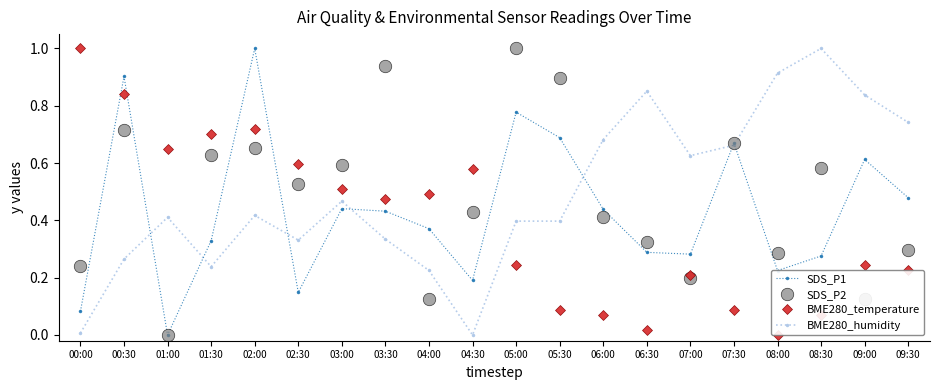

How many interior local valleys does the BME280_humidity series have?

4